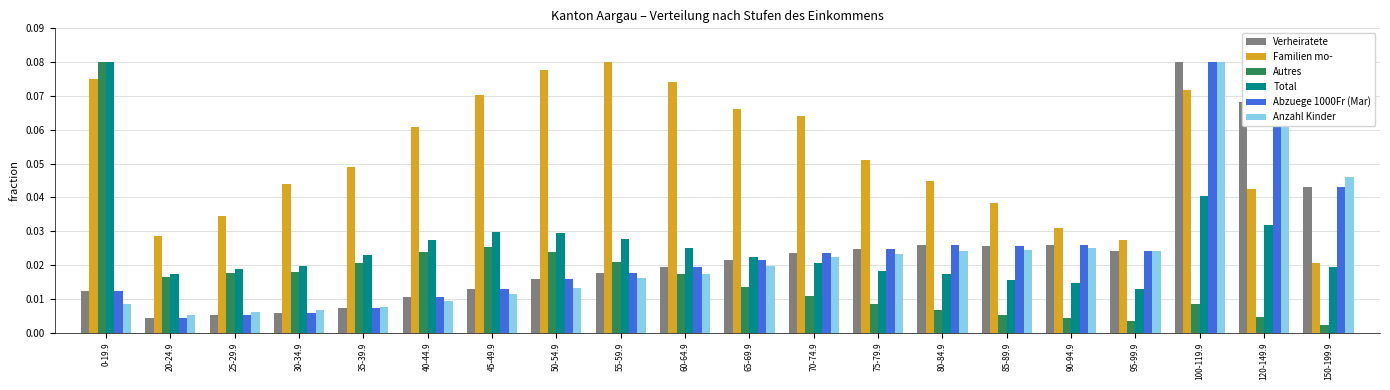

Count the Familien mo- values in the range 0 to 1.

20